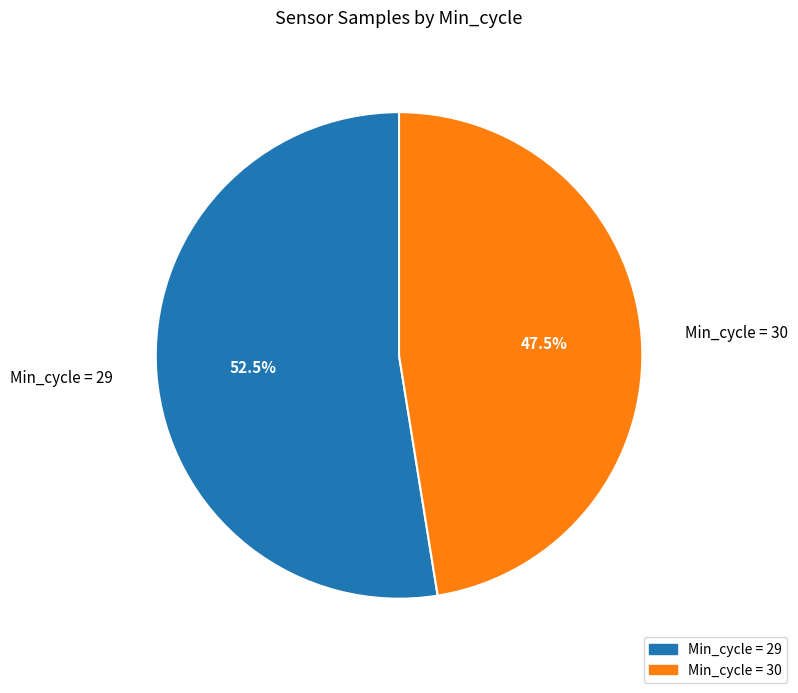

Is there any slice that represents more than half of the pie?

Yes